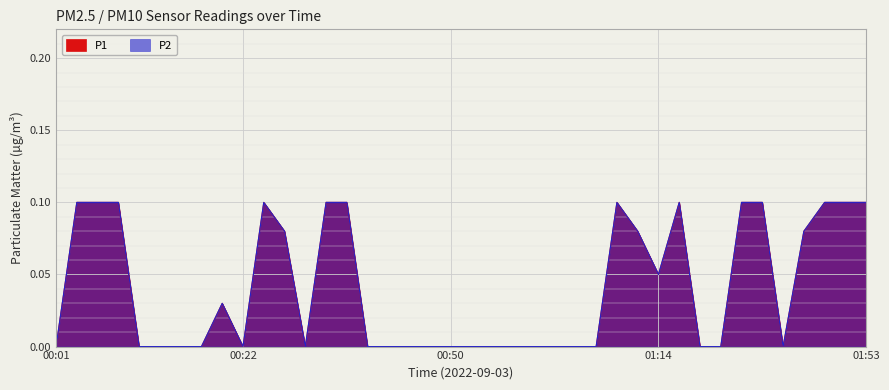

How many distinct data groups are displayed?

2